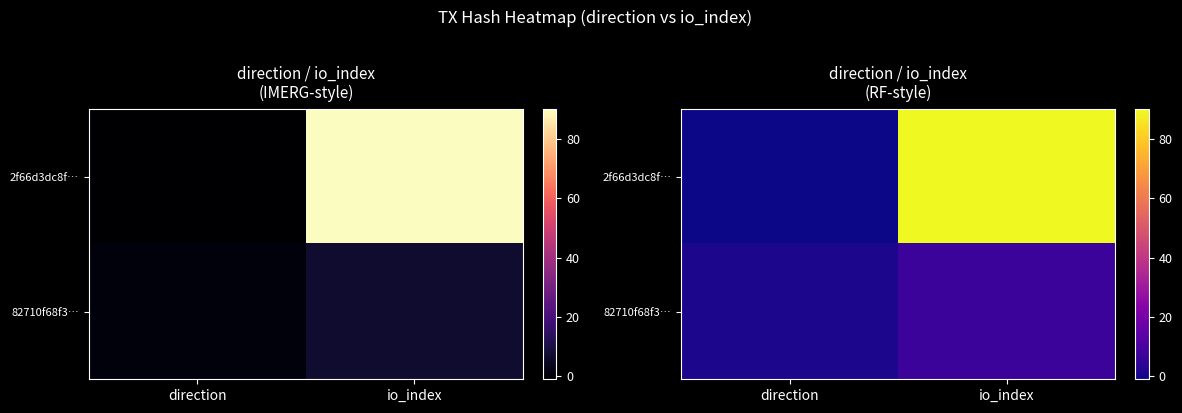

The value of 82710f68f3… at direction is 1. True or false?

True